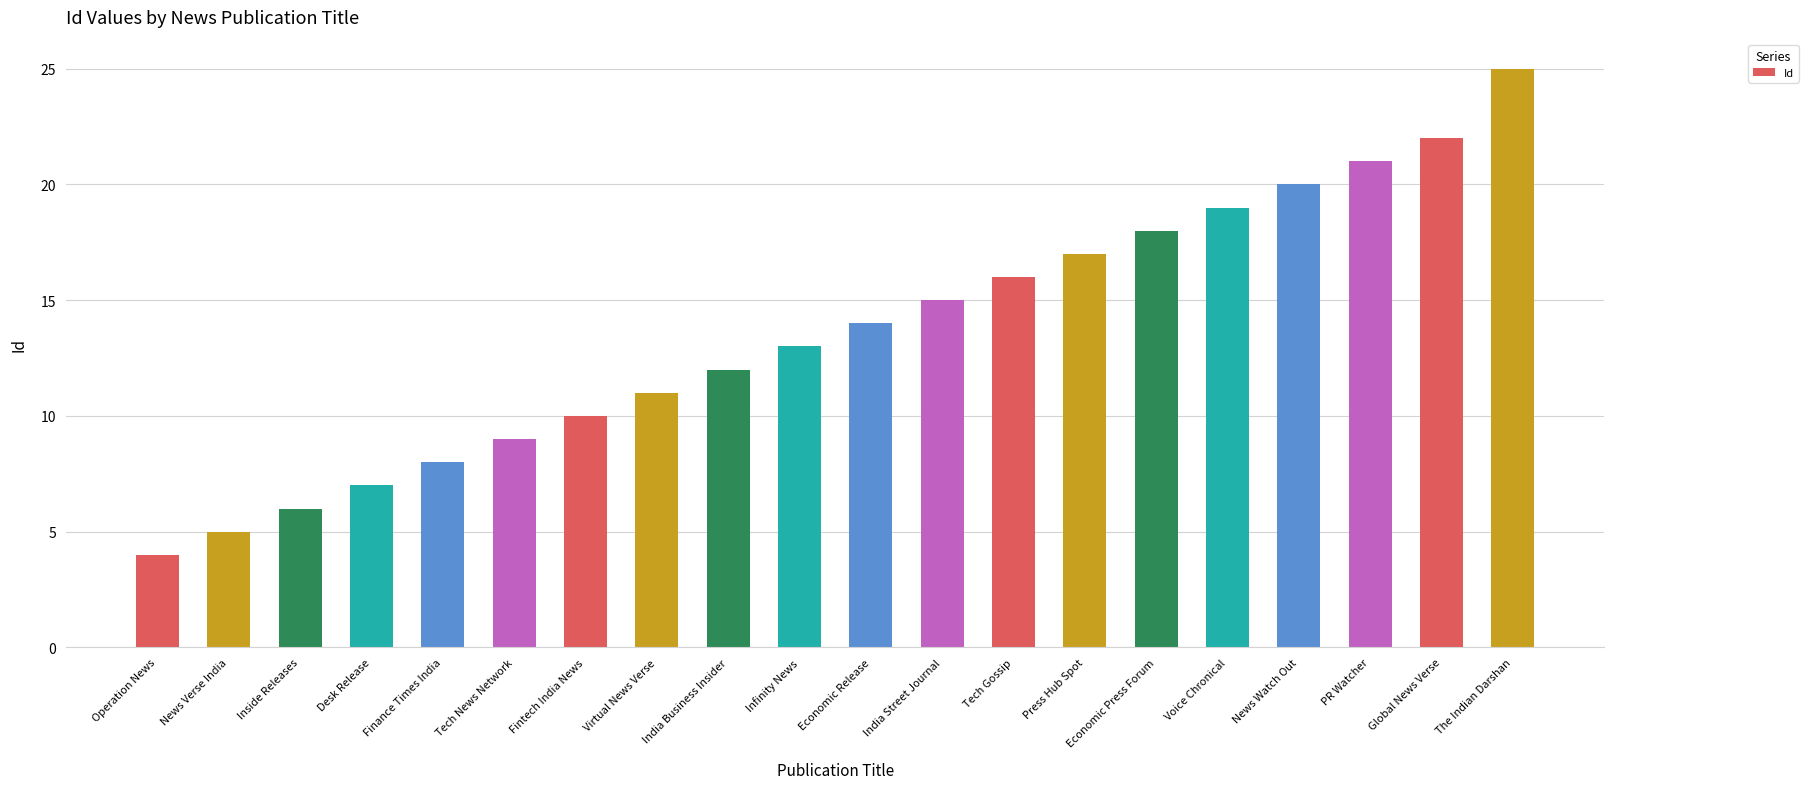

What is the greatest value displayed?

25